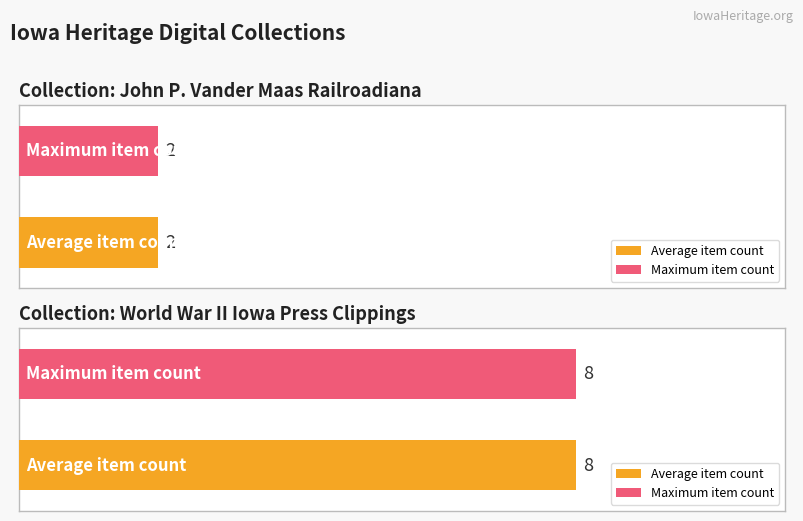

What is the value of the Maximum utilization bar at the 2nd from the left?

2